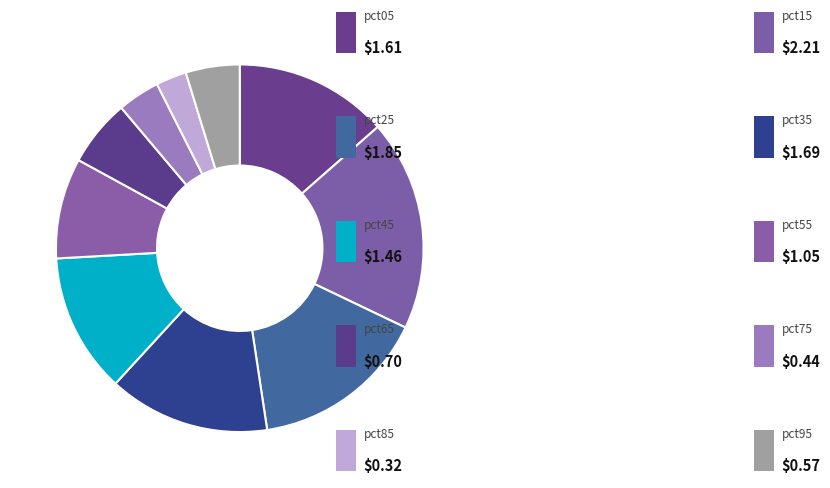

How many slices are in this pie chart?

10